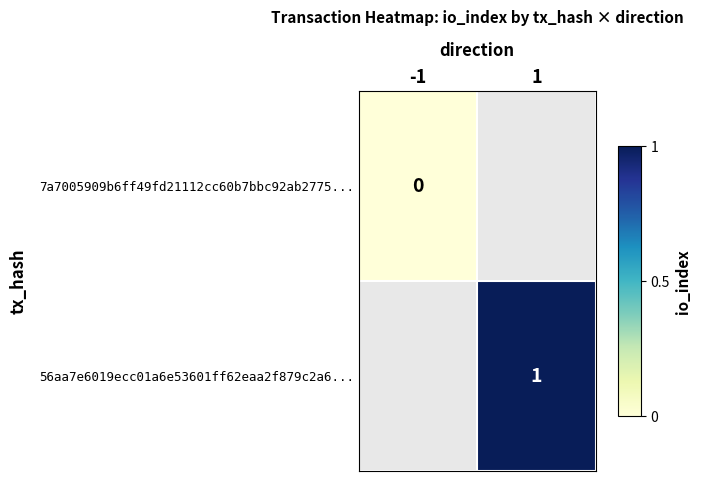

The 56aa7e6019ecc01a6e53601ff62eaa2f879c2a6... series shows 1 at 1. True or false?

True